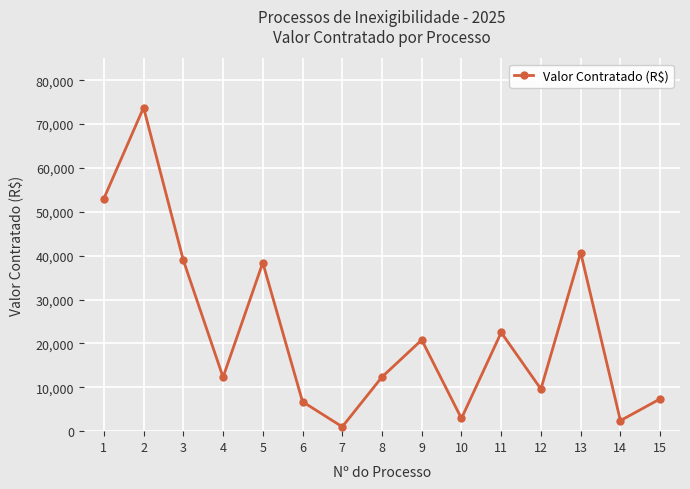

Where does the data first go above 12350?

1